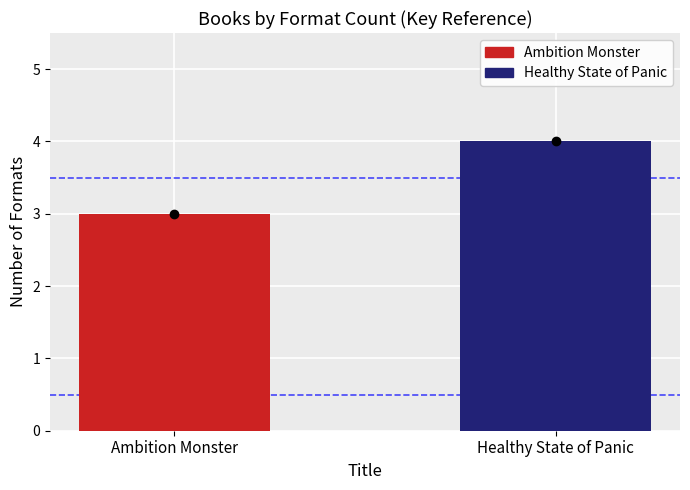

What is the ratio of the value at Healthy State of Panic to the value at Ambition Monster?

1.3